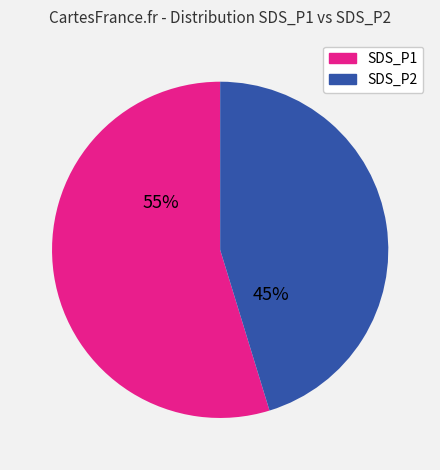

Approximately how many times larger is the value at SDS_P2 compared to SDS_P1?

0.8